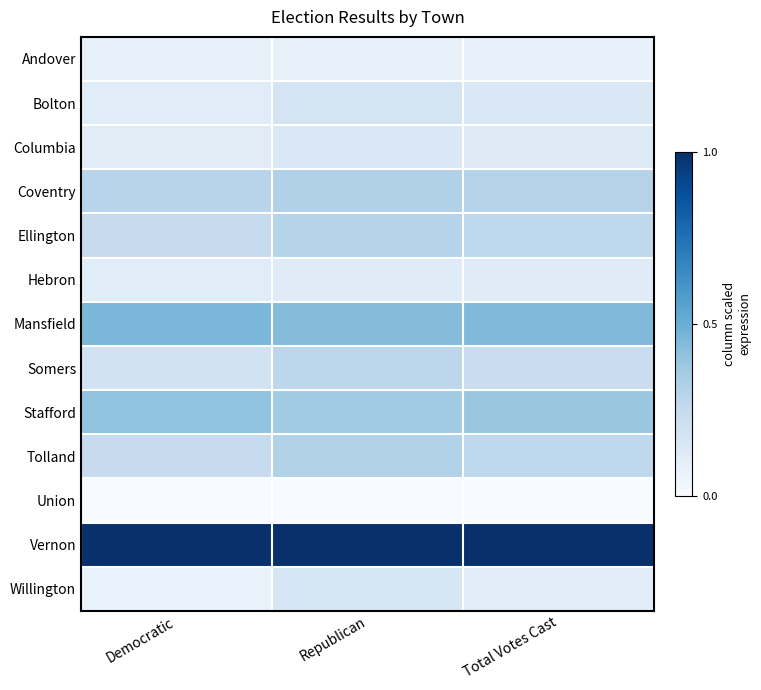

What is the difference between the highest and lowest values at Total Votes Cast?

1.0